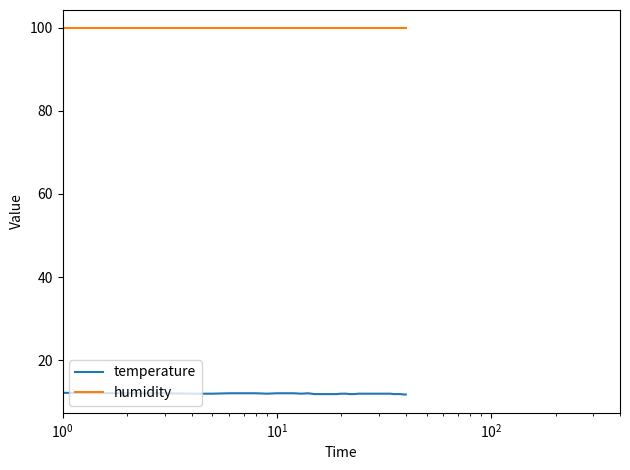

True or false: temperature and humidity intersect in this chart.

False